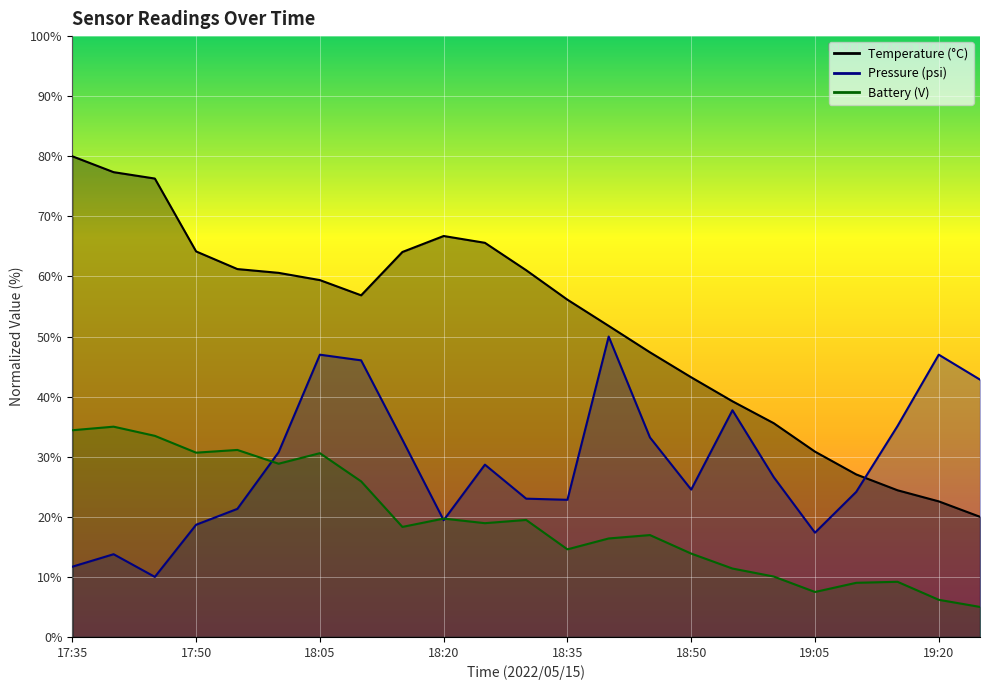

Rank the categories by Pressure (psi) value from lowest to highest.

17:45, 17:35, 17:40, 19:05, 17:50, 18:20, 17:55, 18:35, 18:30, 19:10, 18:50, 19:00, 18:25, 18:00, 18:15, 18:45, 19:15, 18:55, 19:25, 18:10, 18:05, 19:20, 18:40